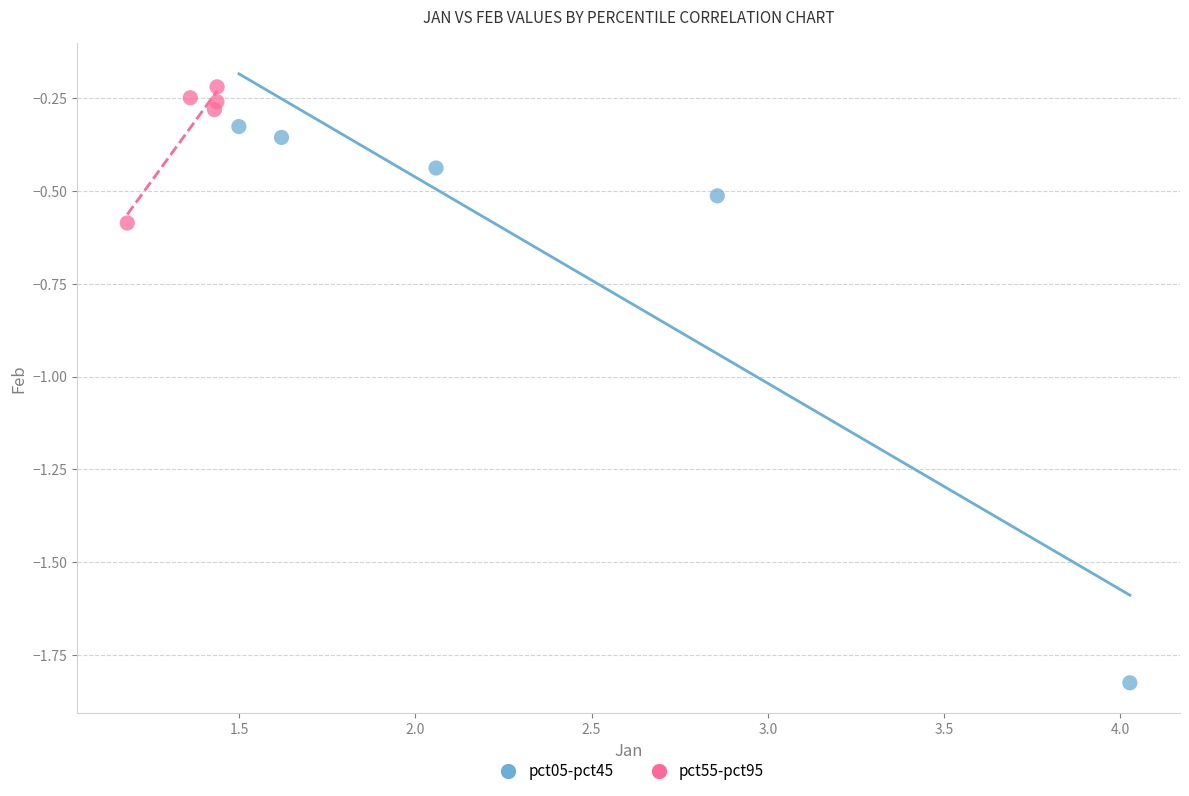

Which series reaches the minimum Y coordinate?

pct05-pct45